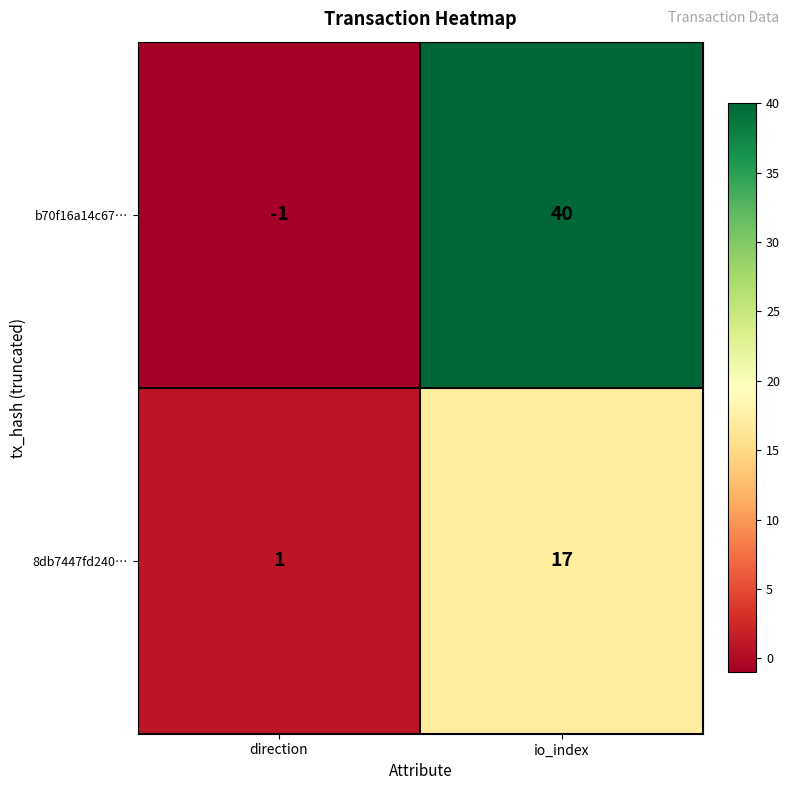

What is the sum of all 8db7447fd240… values?

18